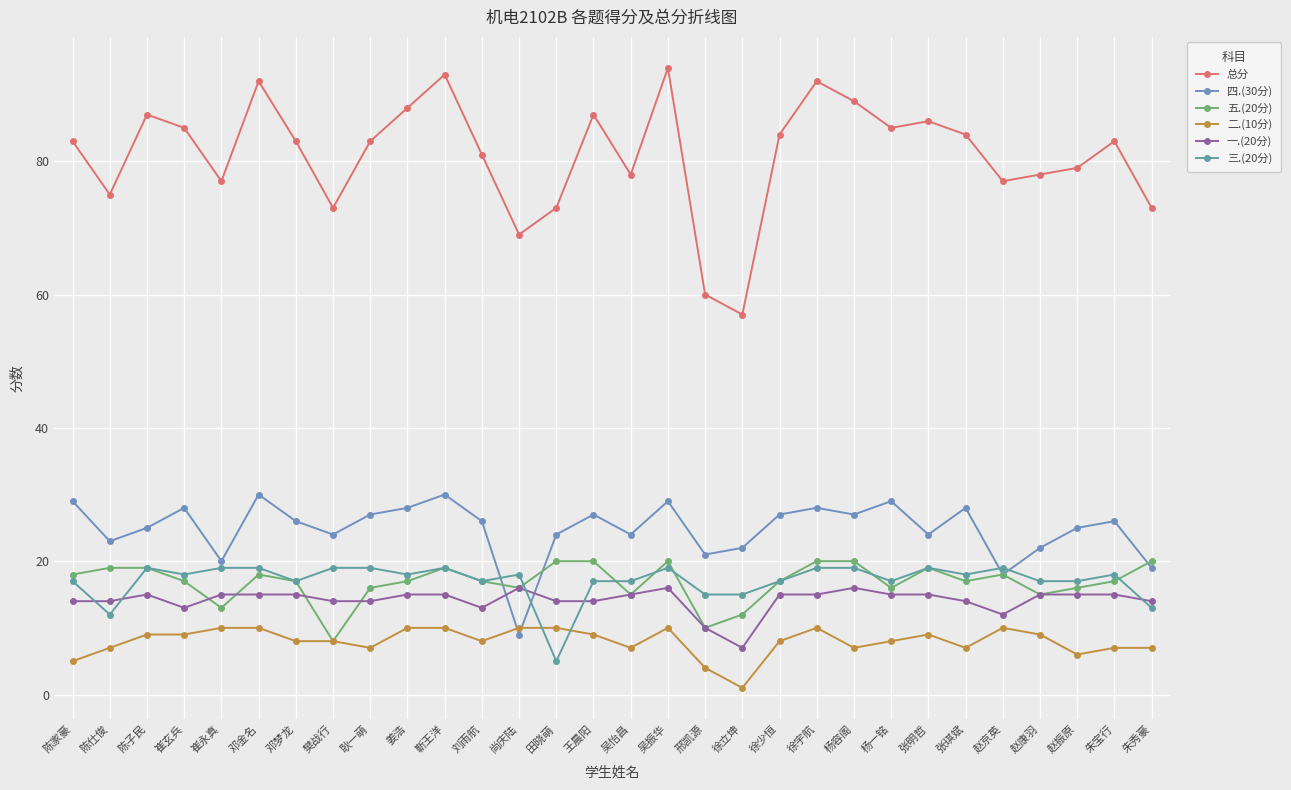

Which label corresponds to the smallest value in the chart?

徐立坤